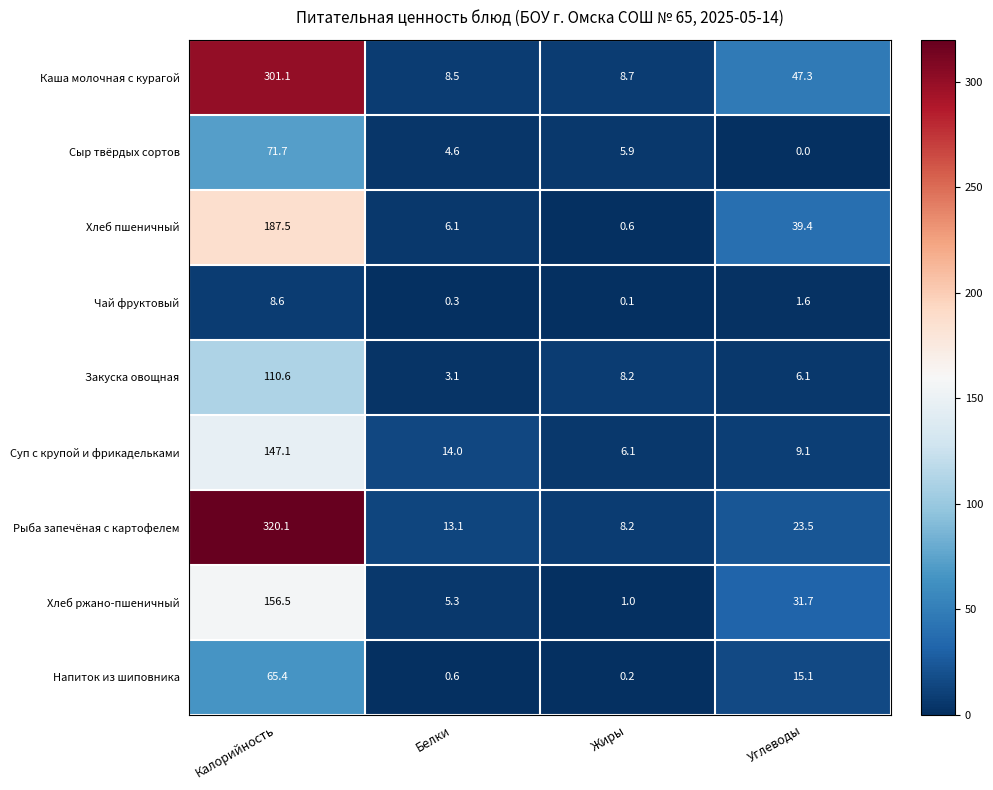

Read the Закуска овощная value at Калорийность.

110.6